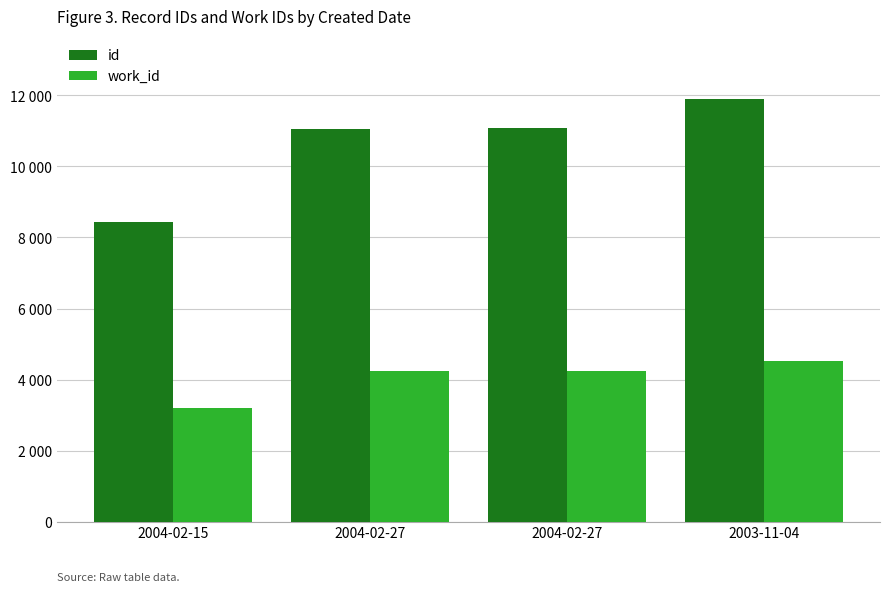

What is the label of the 1st bar from the left?

2004-02-15